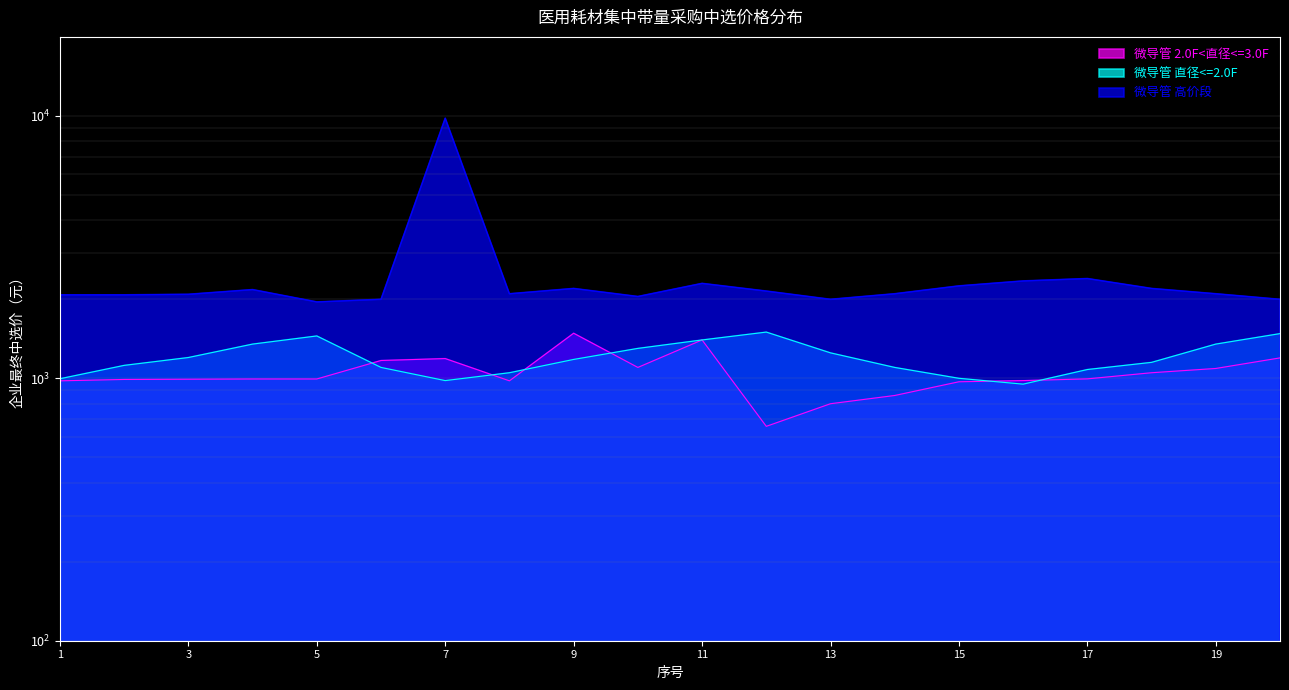

What is the greatest value displayed?

9800